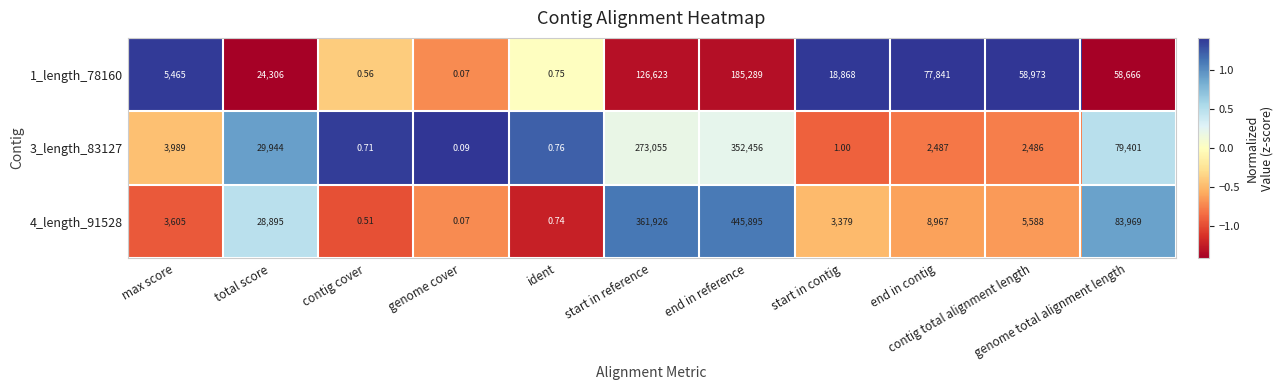

How many categories are shown in the chart?

11